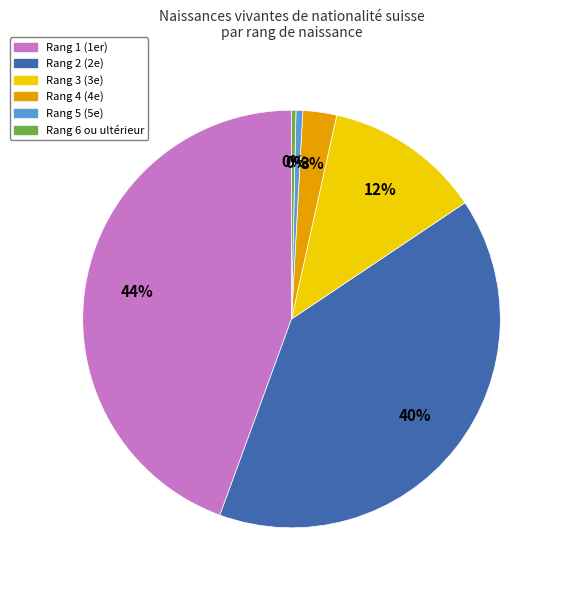

Does any single category account for the majority?

No